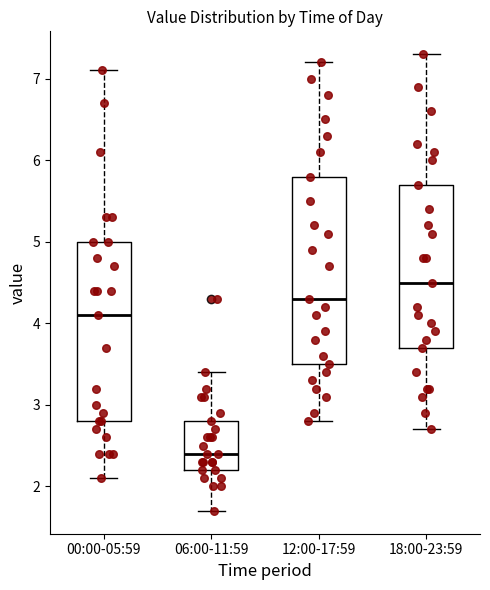

Reading left to right, read every box against the y-axis: the position of its median line, the range the box covers, and the ends of its whiskers. The values are not printed on the chart, so give them approximately, as read against the axis.

00:00-05:59: median 4.1, box 2.8 to 5.0, whiskers 2.1 to 7.1
06:00-11:59: median 2.4, box 2.2 to 2.8, whiskers 1.7 to 3.4
12:00-17:59: median 4.3, box 3.5 to 5.8, whiskers 2.8 to 7.2
18:00-23:59: median 4.5, box 3.7 to 5.7, whiskers 2.7 to 7.3